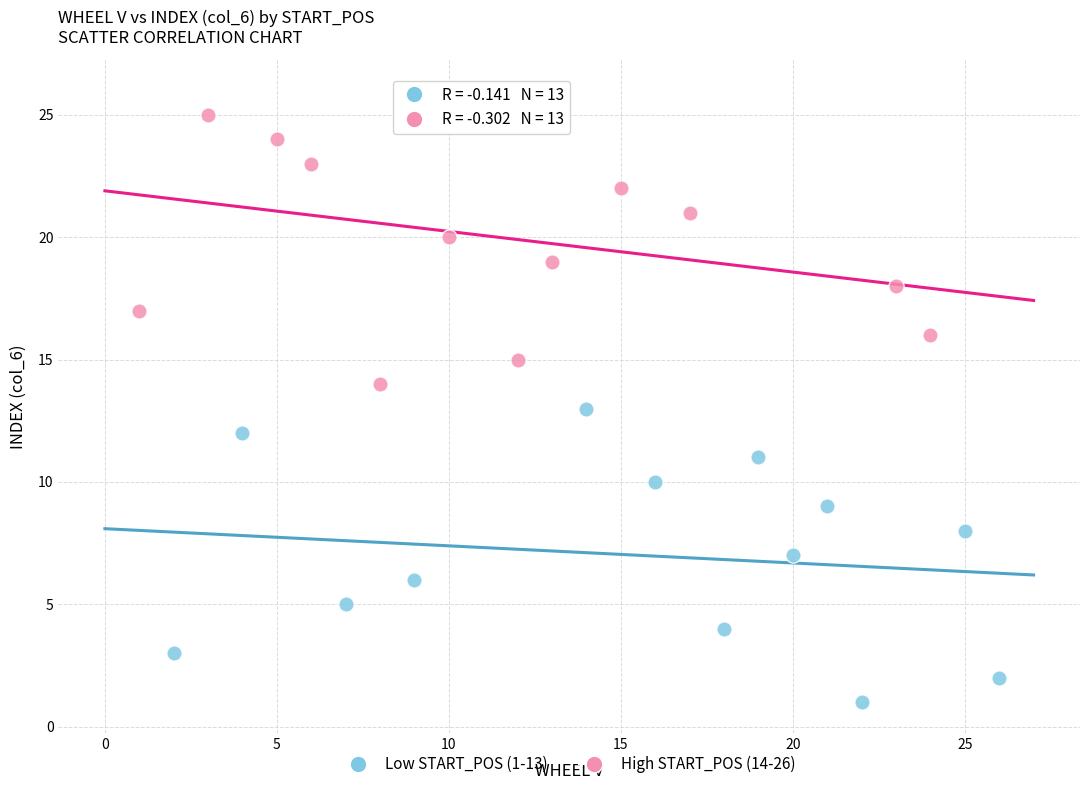

Which series contains the highest Y value?

High START_POS (14-26)